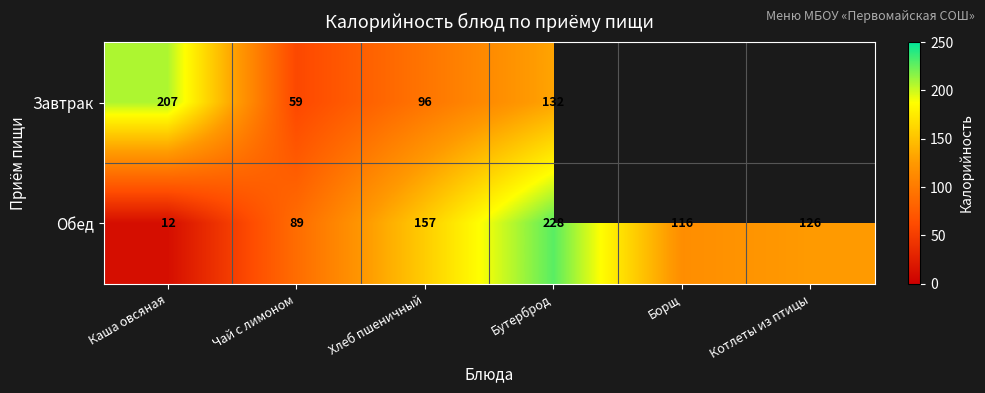

At Каша овсяная, list the series in order from largest to smallest.

Завтрак, Обед